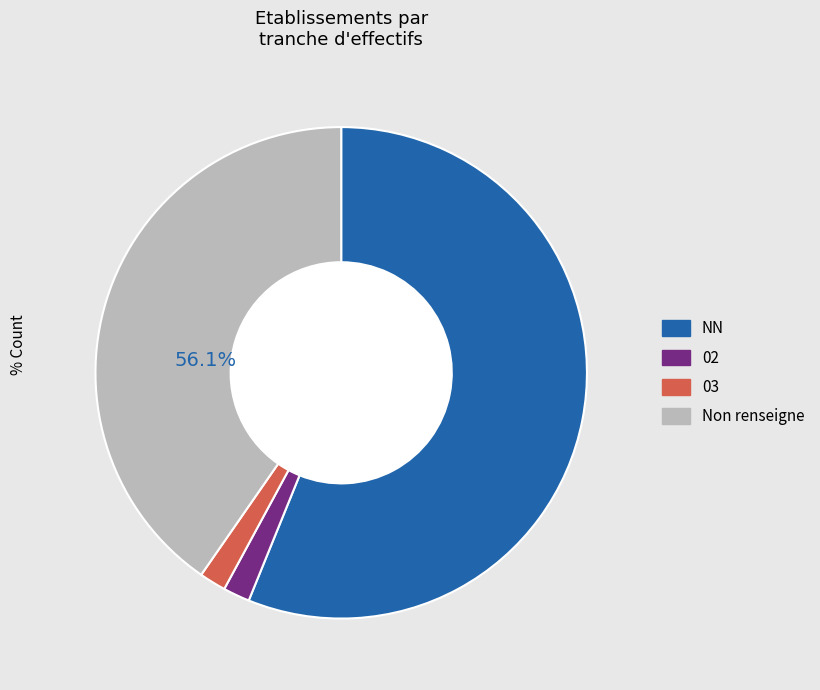

Count the number of slices in the pie.

4